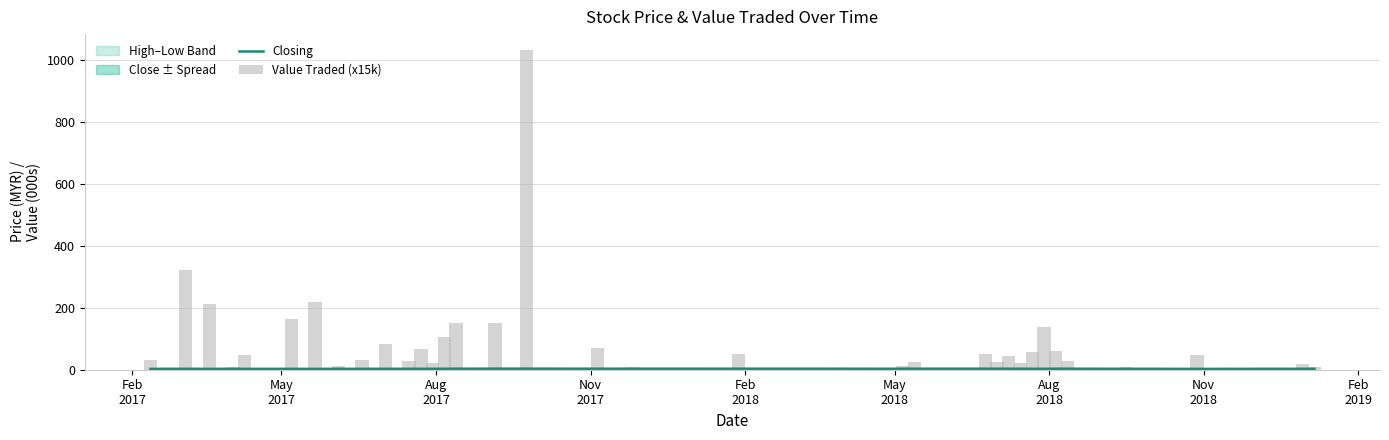

Rank the series by their average value, from lowest to highest.

Closing, Value Traded (x15k)